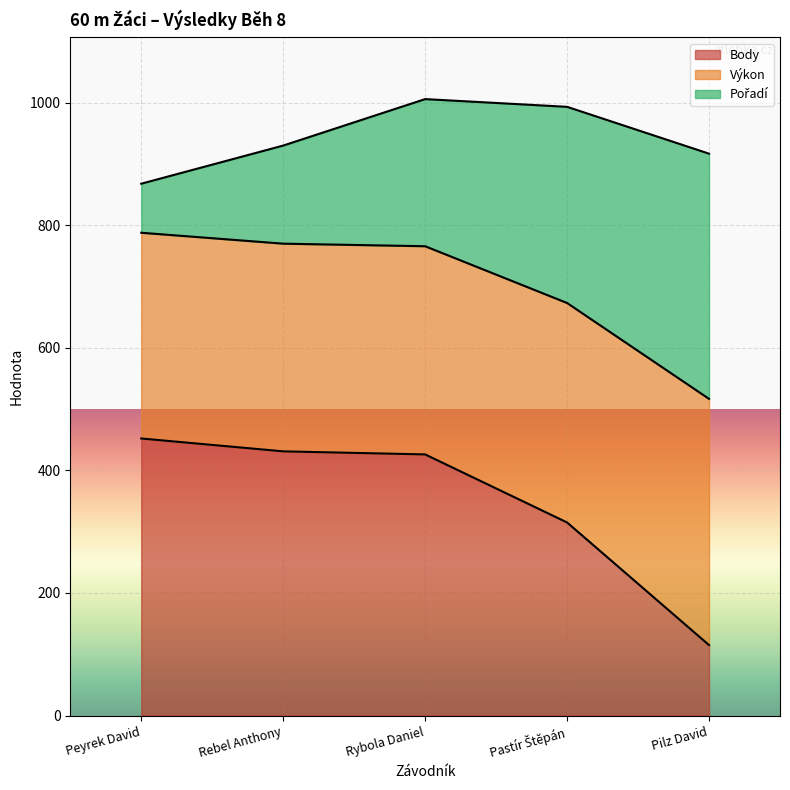

What is the smallest value displayed?

115.0